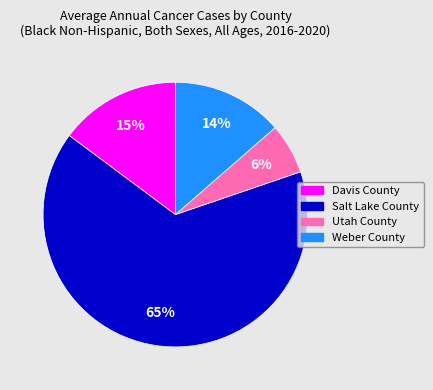

Do Salt Lake County and Utah County together represent more than half of the pie?

Yes